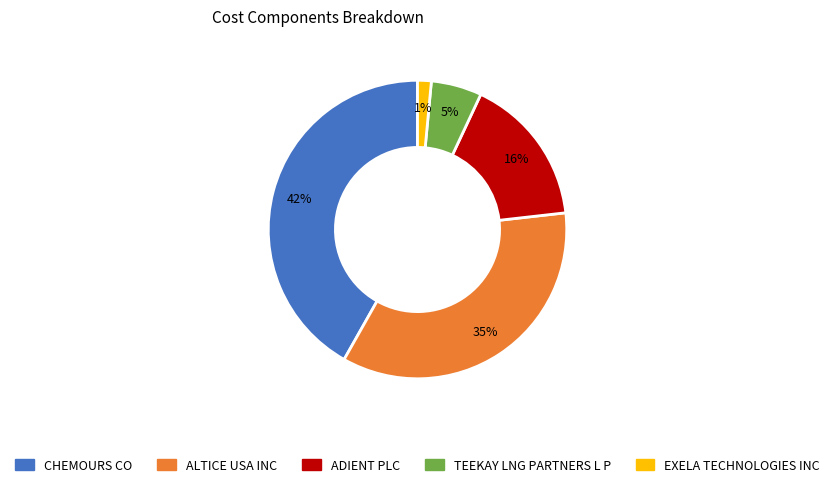

Is it true that CHEMOURS CO is 33% of the pie?

False